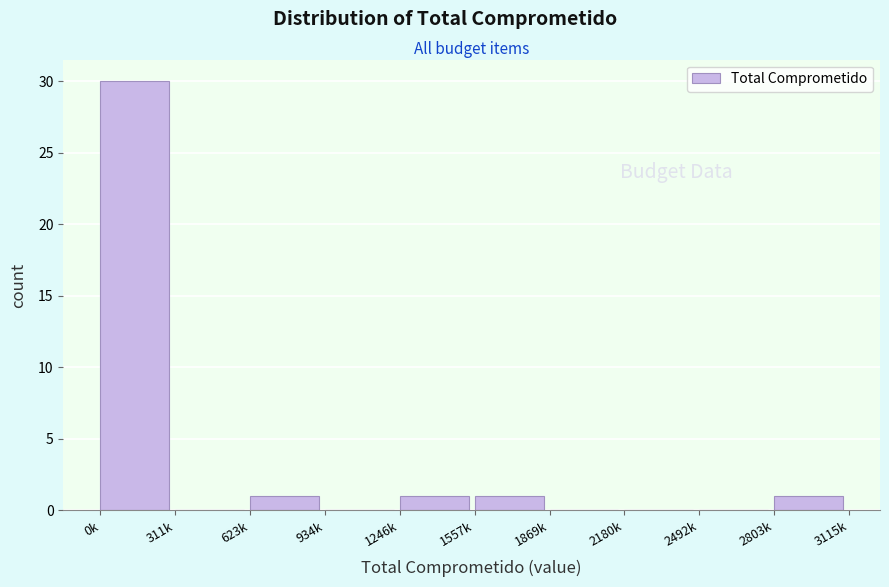

Reading right to left, transcribe all the data shown in this chart.

2803k=1	2492k=0	2180k=0	1869k=0	1557k=1	1246k=1	934k=0	623k=1	311k=0	0k=30